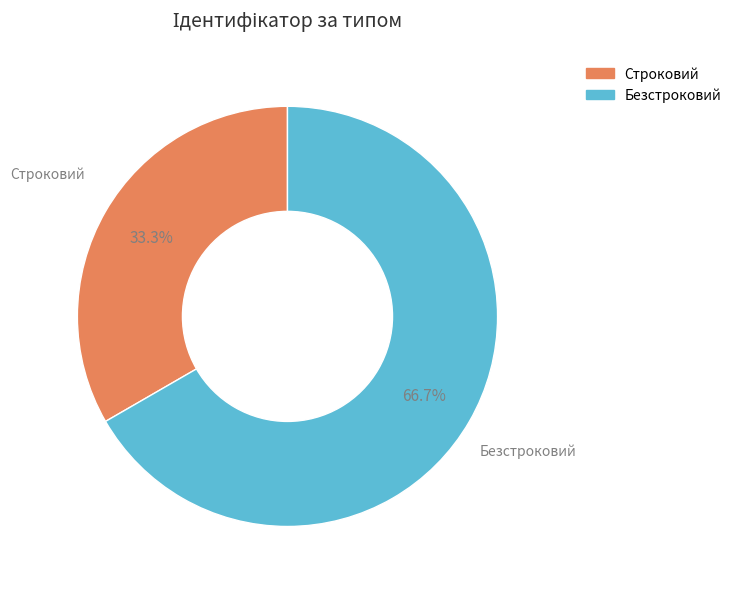

Which category has the biggest portion of the pie?

Безстроковий